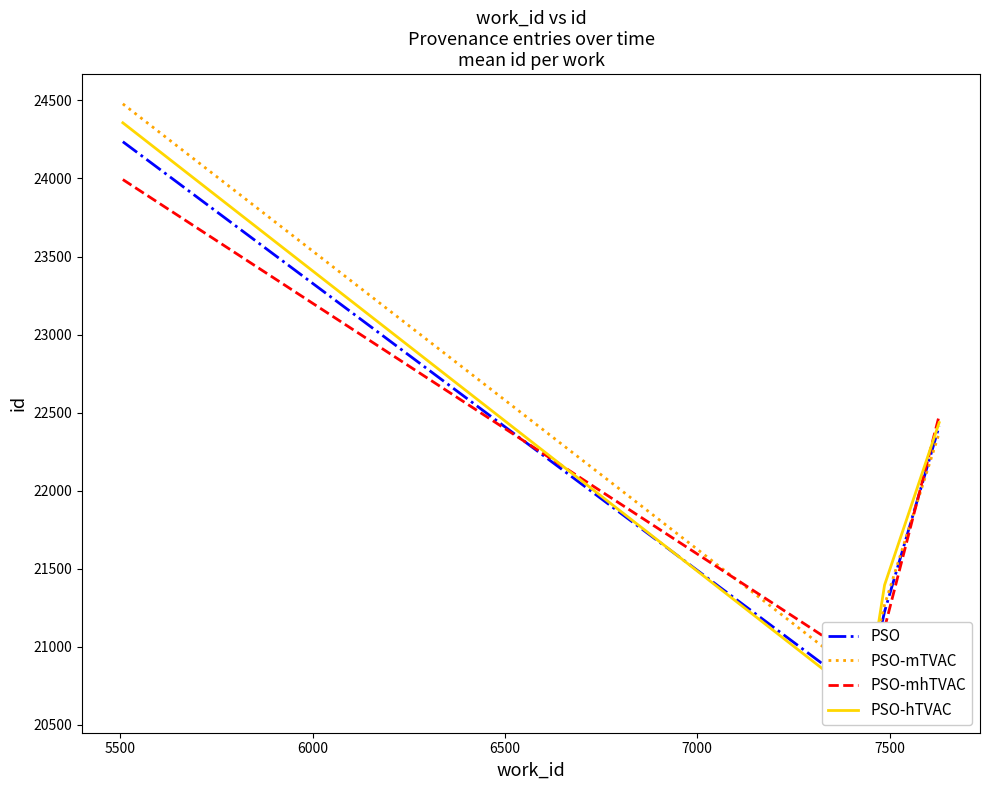

True or false: PSO-mTVAC and PSO-hTVAC intersect in this chart.

True